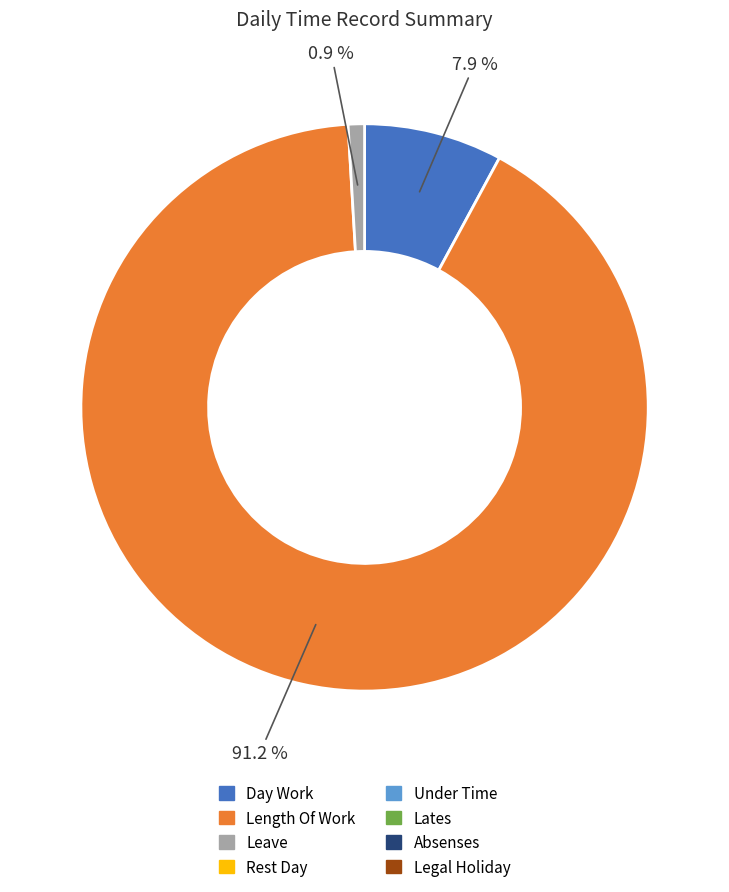

Is there a majority slice in this chart?

Yes